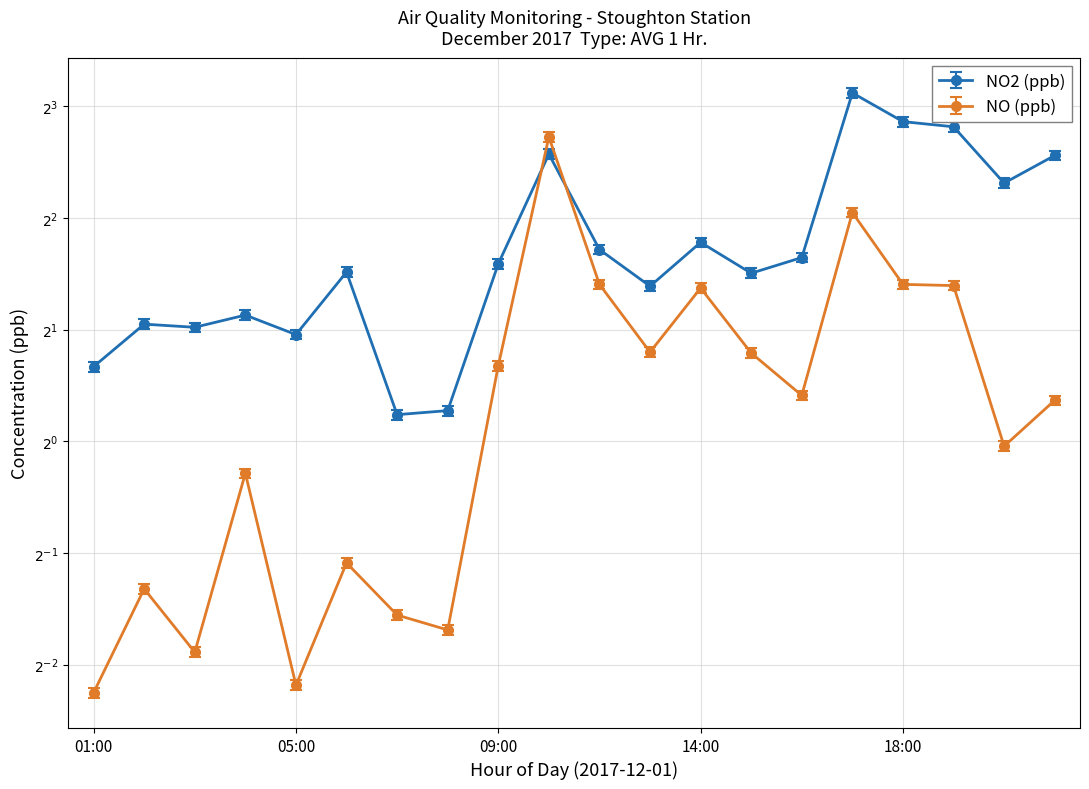

Between 14:00 and 08:00, which is larger?

14:00